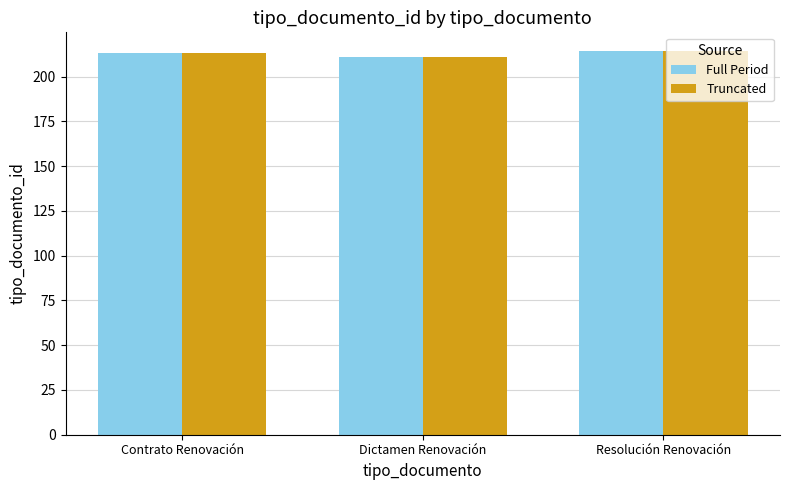

What is the approximate value of Full Period at Contrato Renovación?

213